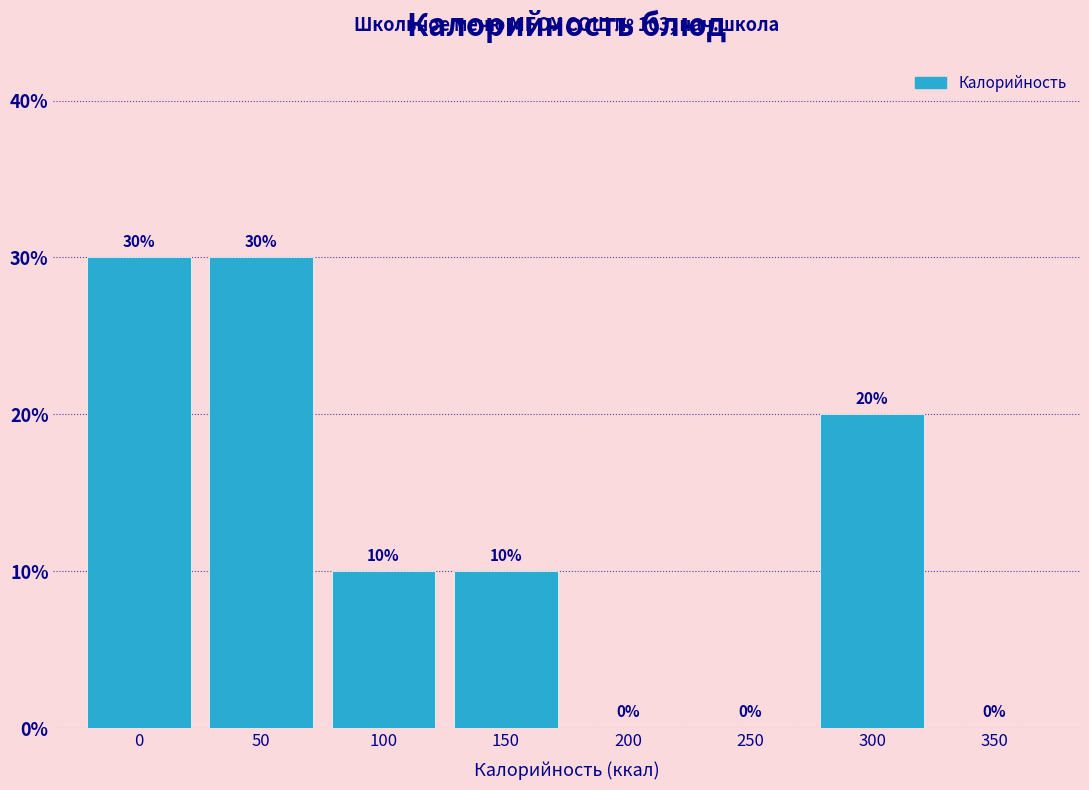

Reading left to right, list all the values displayed in this chart.

0=30	50=30	100=10	150=10	200=0	250=0	300=20	350=0